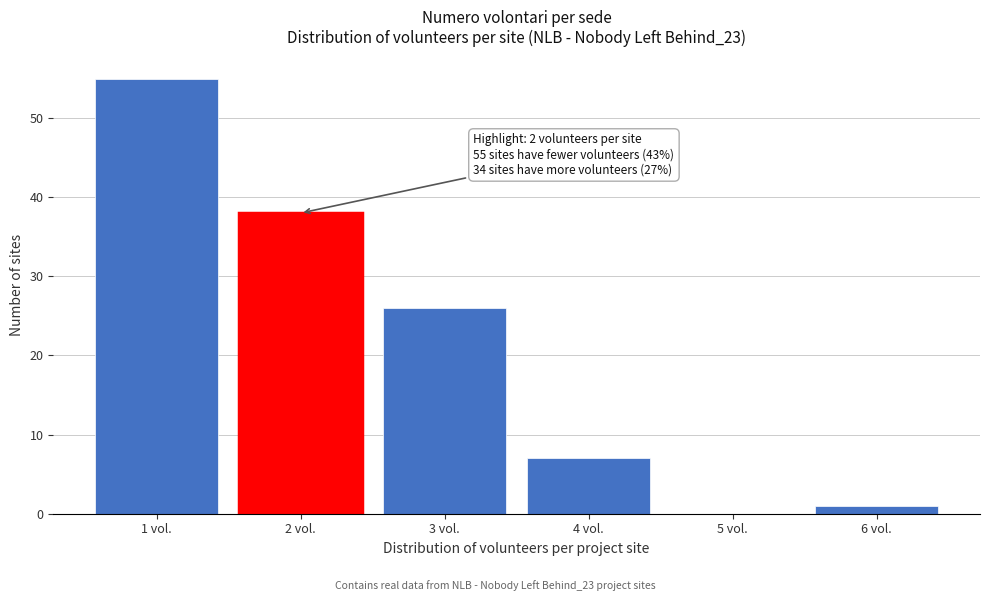

Reading left to right, what are all the values shown in this chart?

1 vol.=55	2 vol.=38	3 vol.=26	4 vol.=7	5 vol.=0	6 vol.=1